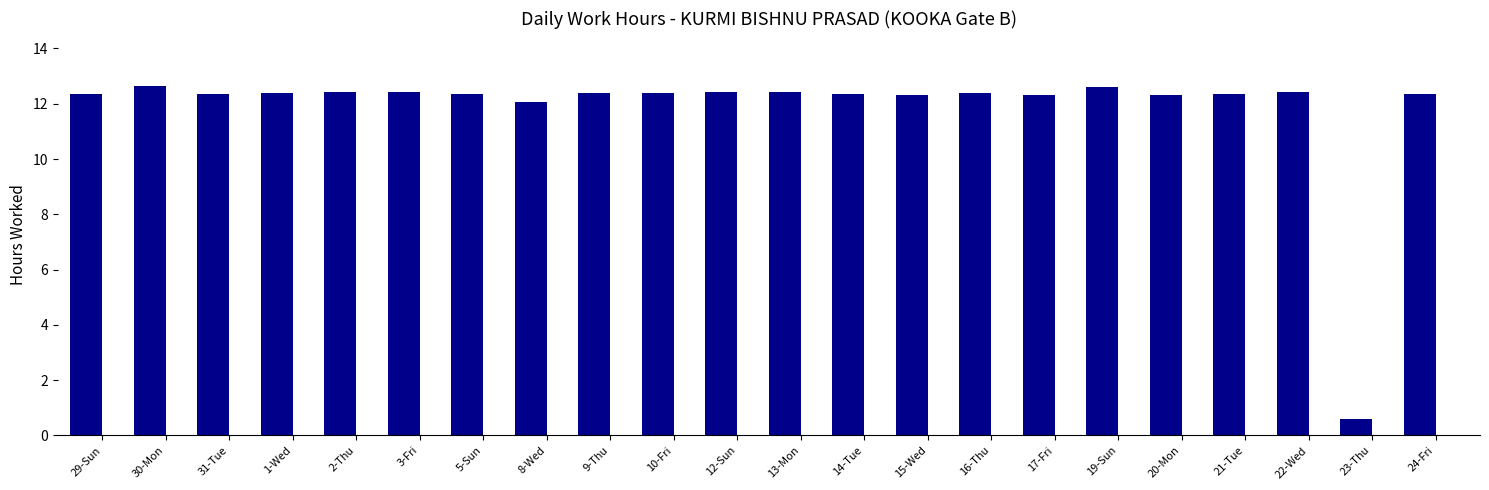

What is the ratio of the value at 31-Tue to the value at 16-Thu?

1.0